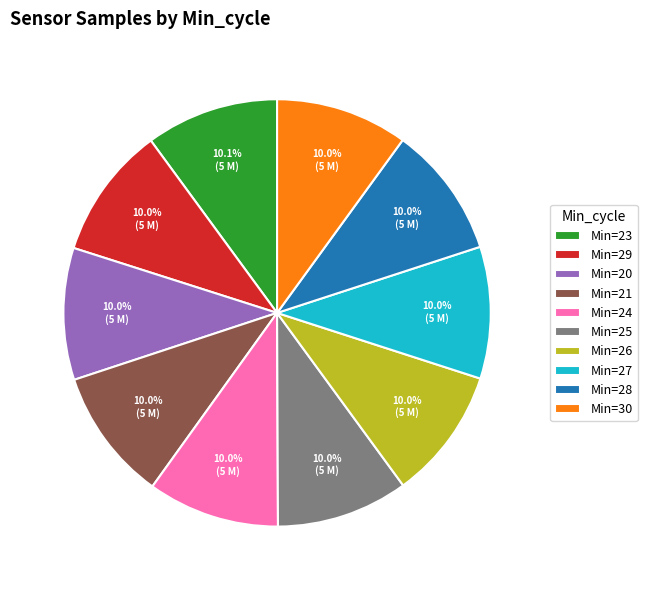

Is Min=26 the majority of the pie?

No